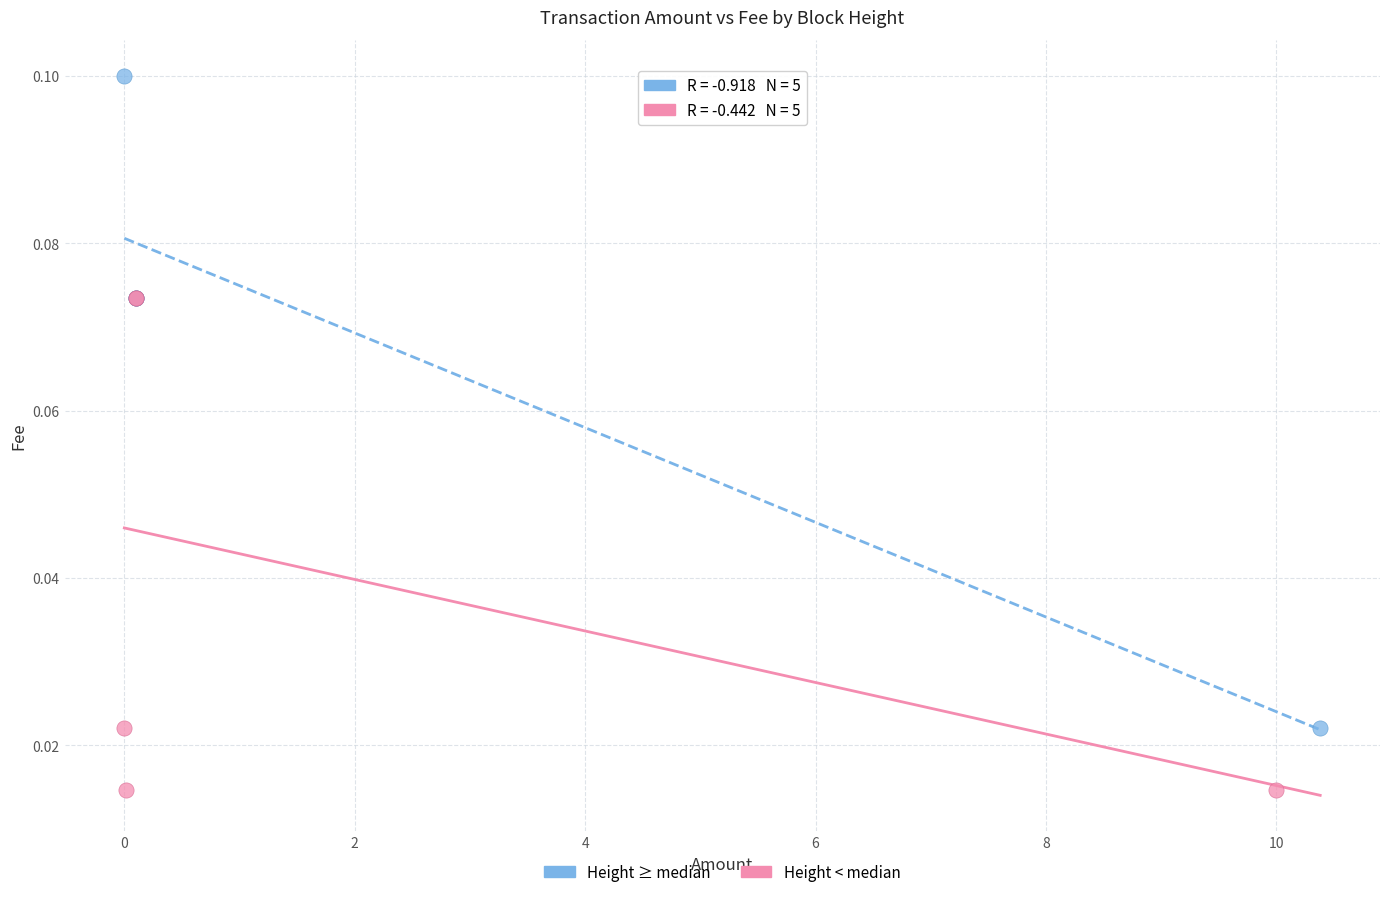

Which series reaches the maximum Y coordinate?

Height ≥ median